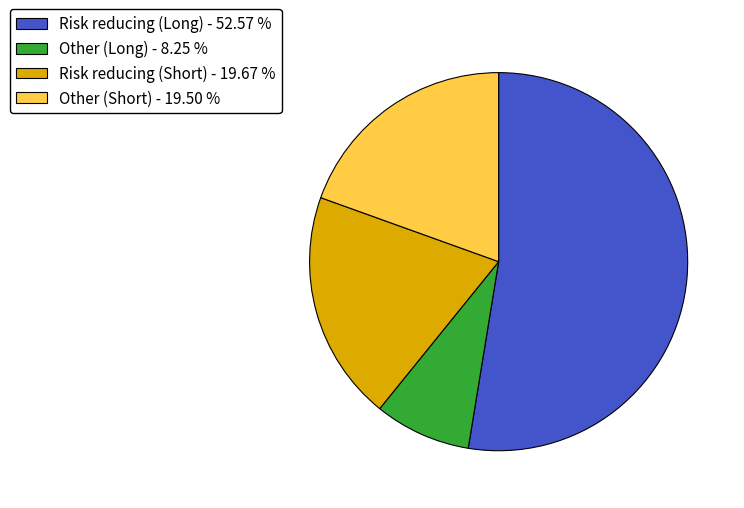

What is the largest slice in the pie chart?

Risk reducing (Long)